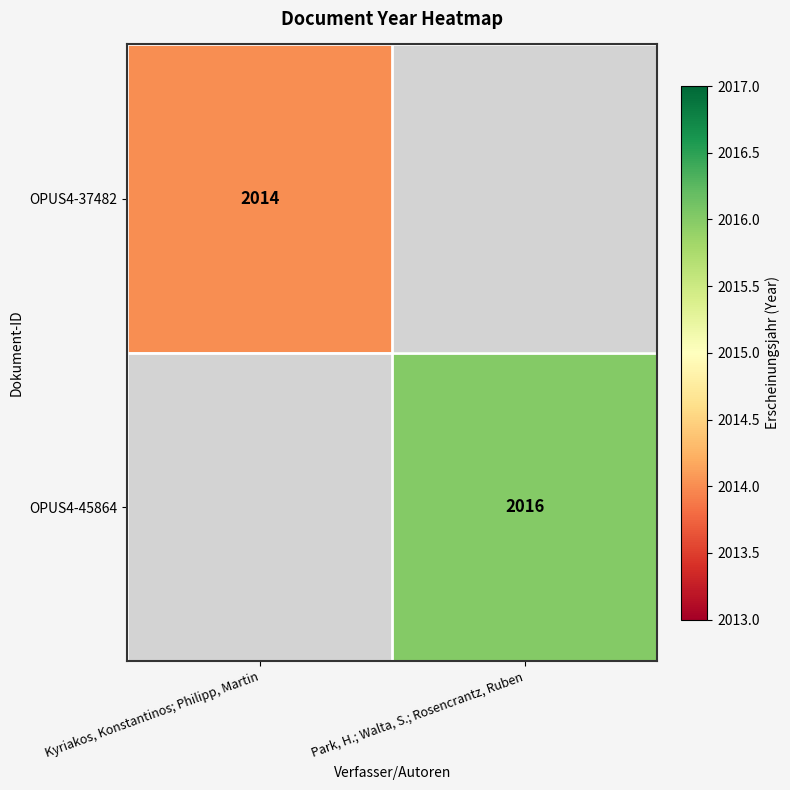

Is the value of OPUS4-45864 at Park, H.; Walta, S.; Rosencrantz, Ruben greater than the value of OPUS4-37482 at Kyriakos, Konstantinos; Philipp, Martin?

Yes